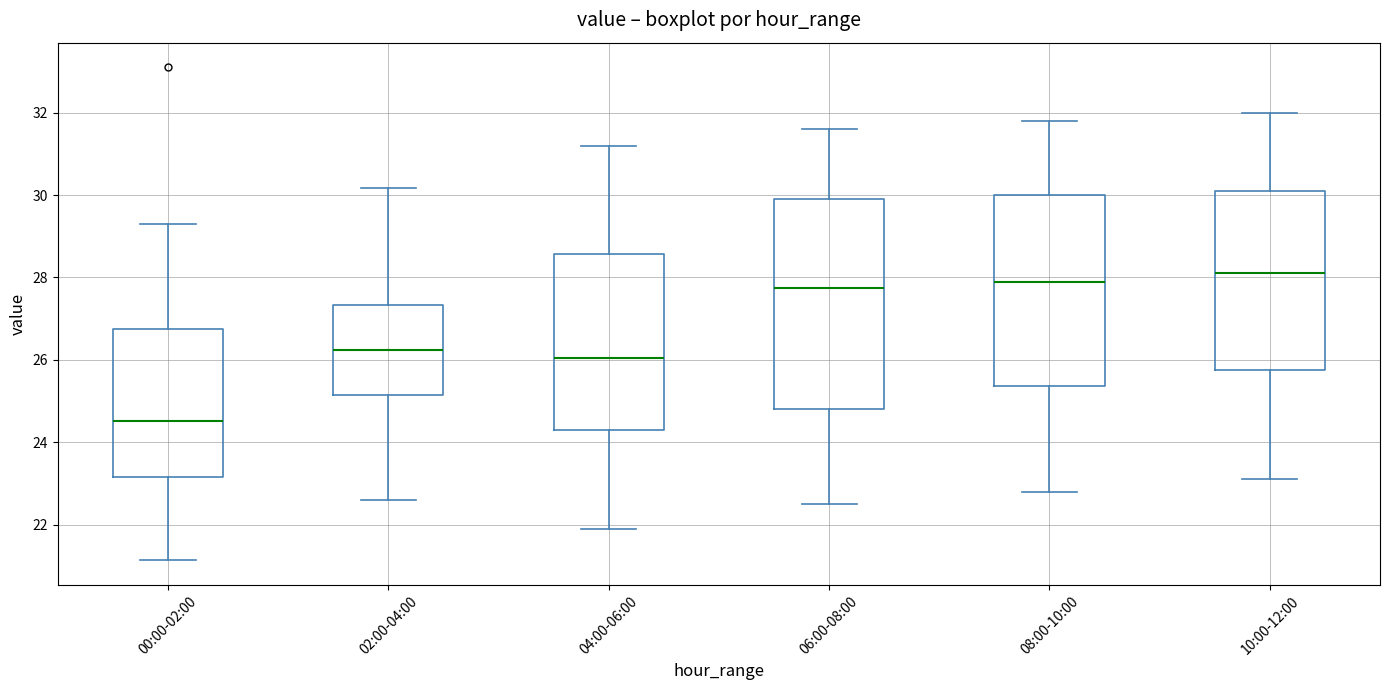

Which box is the tallest, from its lower edge to its upper edge?

06:00-08:00